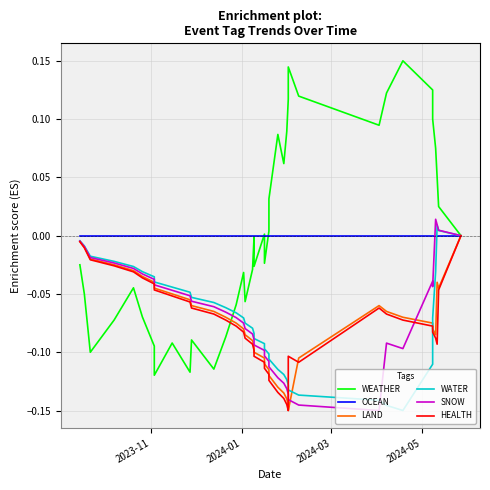

Reading right to left, what are all the values shown in this chart?

WEATHER: -0.0	0.0	0.0	0.1	0.1	0.1	0.1	0.1	0.1	0.1	0.1	0.1	0.1	0.1	0.1	0.1	0.0	0.0	-0.0	0.0	-0.0	-0.0	-0.0	-0.1	-0.0	-0.1	-0.1	-0.1	-0.1	-0.1	-0.1	-0.1	-0.1	-0.1	-0.0	-0.1	-0.1	-0.1	-0.0	-0.0
OCEAN: 0.0	0.0	0.0	0.0	0.0	0.0	0.0	0.0	0.0	0.0	0.0	0.0	0.0	0.0	0.0	0.0	0.0	0.0	0.0	0.0	0.0	0.0	0.0	0.0	0.0	0.0	0.0	0.0	0.0	0.0	0.0	0.0	0.0	0.0	0.0	0.0	0.0	0.0	0.0	0.0
LAND: -0.0	-0.0	-0.0	-0.1	-0.1	-0.1	-0.1	-0.1	-0.1	-0.1	-0.1	-0.1	-0.1	-0.1	-0.1	-0.1	-0.1	-0.1	-0.1	-0.1	-0.1	-0.1	-0.1	-0.1	-0.1	-0.1	-0.1	-0.1	-0.1	-0.1	-0.0	-0.0	-0.0	-0.0	-0.0	-0.0	-0.0	-0.0	-0.0	-0.0
WATER: -0.0	0.0	0.0	-0.0	-0.1	-0.1	-0.1	-0.1	-0.1	-0.1	-0.1	-0.1	-0.1	-0.1	-0.1	-0.1	-0.1	-0.1	-0.1	-0.1	-0.1	-0.1	-0.1	-0.1	-0.1	-0.1	-0.1	-0.1	-0.1	-0.0	-0.0	-0.0	-0.0	-0.0	-0.0	-0.0	-0.0	-0.0	-0.0	-0.0
SNOW: -0.0	0.0	0.0	0.0	-0.0	-0.0	-0.1	-0.1	-0.1	-0.1	-0.1	-0.1	-0.1	-0.1	-0.1	-0.1	-0.1	-0.1	-0.1	-0.1	-0.1	-0.1	-0.1	-0.1	-0.1	-0.1	-0.1	-0.1	-0.1	-0.1	-0.0	-0.0	-0.0	-0.0	-0.0	-0.0	-0.0	-0.0	-0.0	-0.0
HEALTH: -0.0	-0.0	-0.1	-0.1	-0.1	-0.1	-0.1	-0.1	-0.1	-0.1	-0.1	-0.1	-0.1	-0.1	-0.1	-0.1	-0.1	-0.1	-0.1	-0.1	-0.1	-0.1	-0.1	-0.1	-0.1	-0.1	-0.1	-0.1	-0.1	-0.1	-0.1	-0.0	-0.0	-0.0	-0.0	-0.0	-0.0	-0.0	-0.0	-0.0